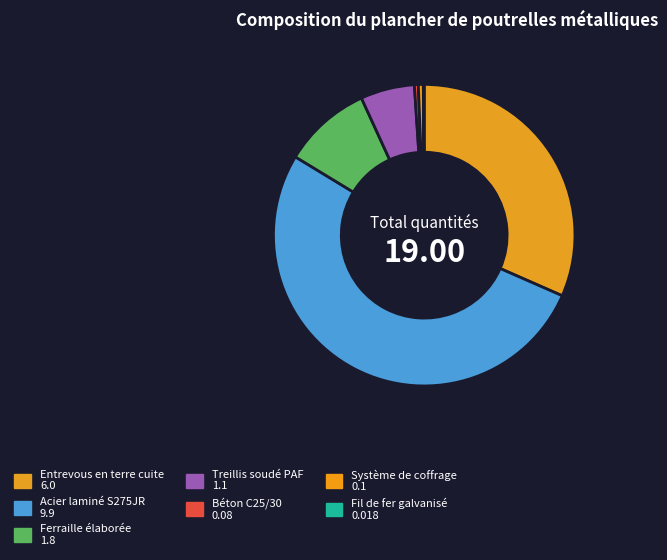

Rank the categories by value from lowest to highest.

Fil de fer galvanisé, Béton C25/30, Système de coffrage, Treillis soudé PAF, Ferraille élaborée, Entrevous en terre cuite, Acier laminé S275JR